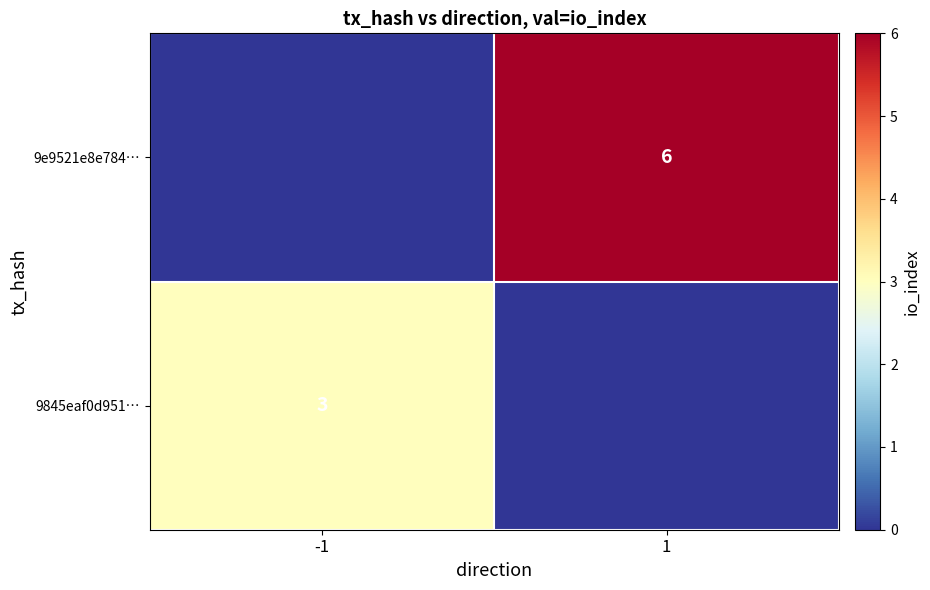

Which label corresponds to the largest value in the chart?

1